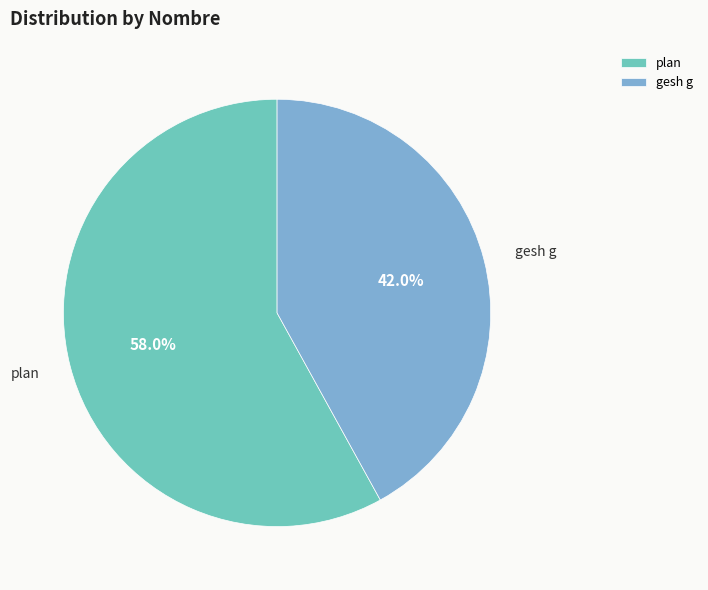

To the nearest percent, what is the combined percentage of gesh g and plan?

100%